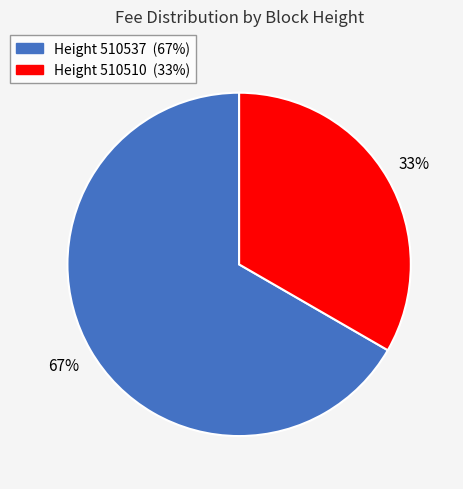

To the nearest percent, what is the average slice percentage?

50%